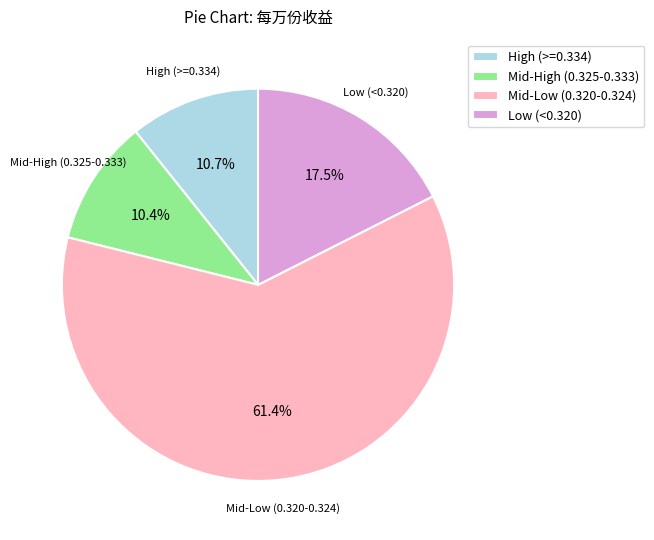

Is there a majority slice in this chart?

Yes